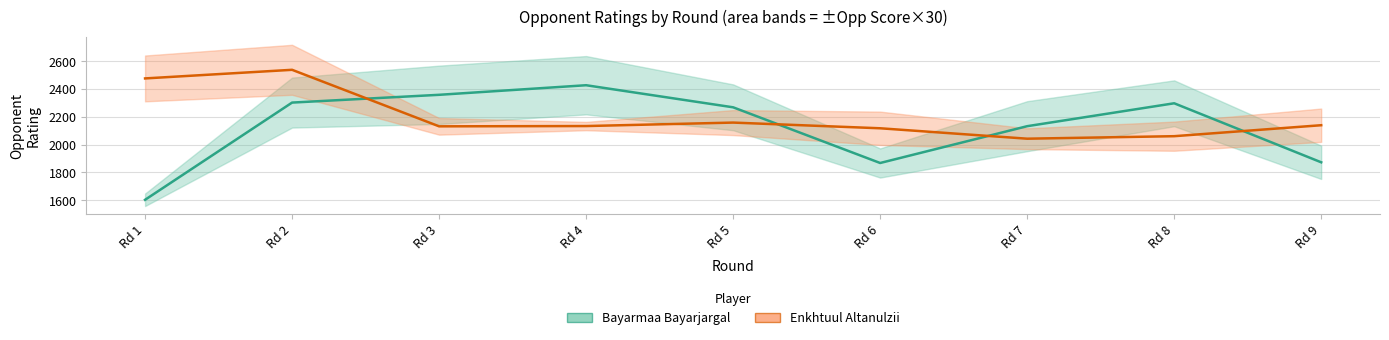

Between Rd 1 and Rd 5, which series saw the biggest shift?

Bayarmaa Rating